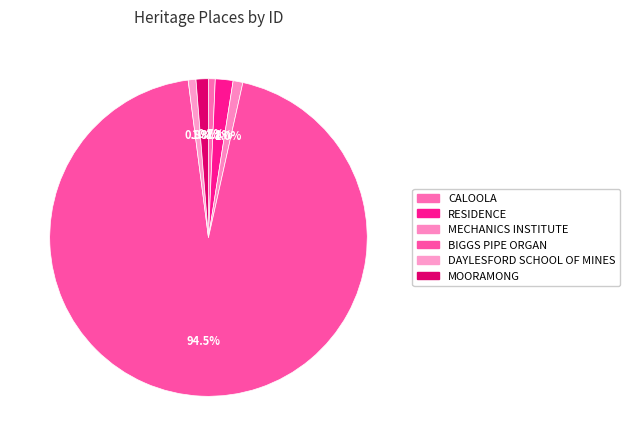

What percentage is the MOORAMONG slice, to the nearest percent?

1%